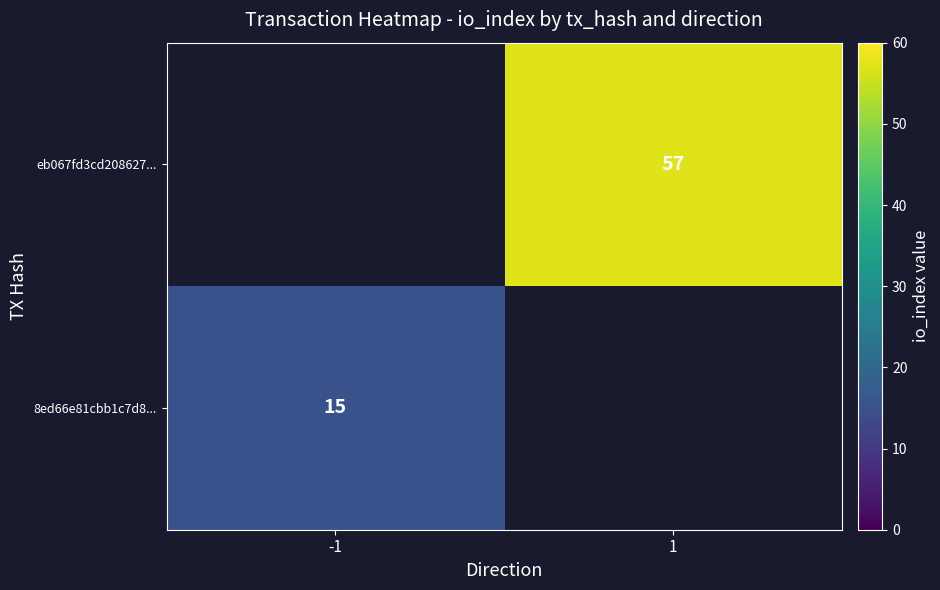

The value of eb067fd3cd208627... at 1 is 31. True or false?

False